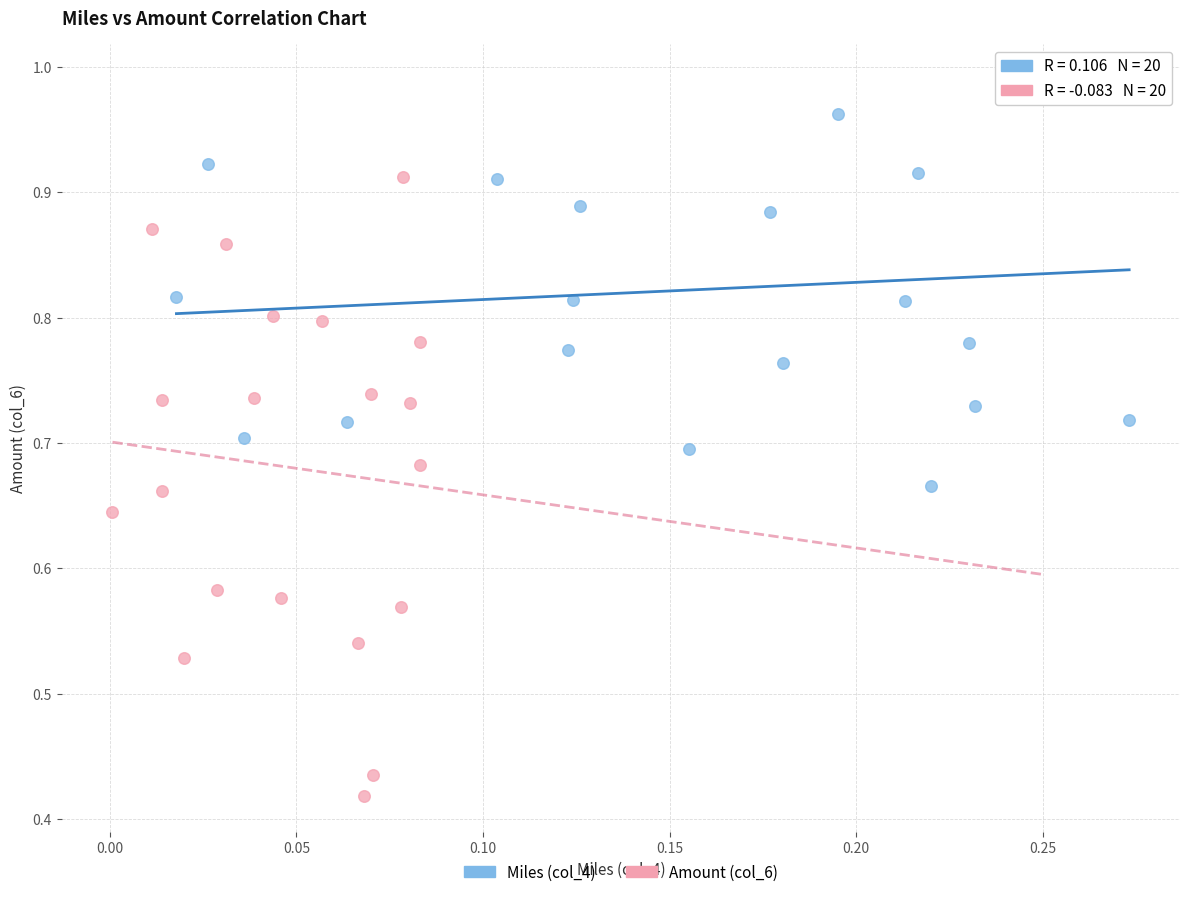

Which series reaches the minimum Y coordinate?

Amount (col_6)